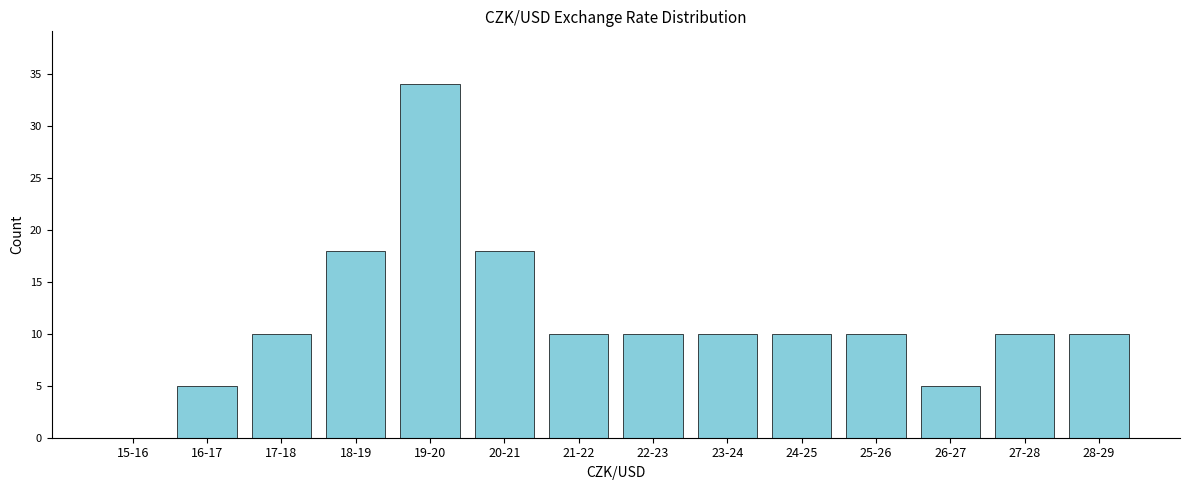

Reading right to left, extract all data points from this chart.

28-29=10	27-28=10	26-27=5	25-26=10	24-25=10	23-24=10	22-23=10	21-22=10	20-21=18	19-20=34	18-19=18	17-18=10	16-17=5	15-16=0